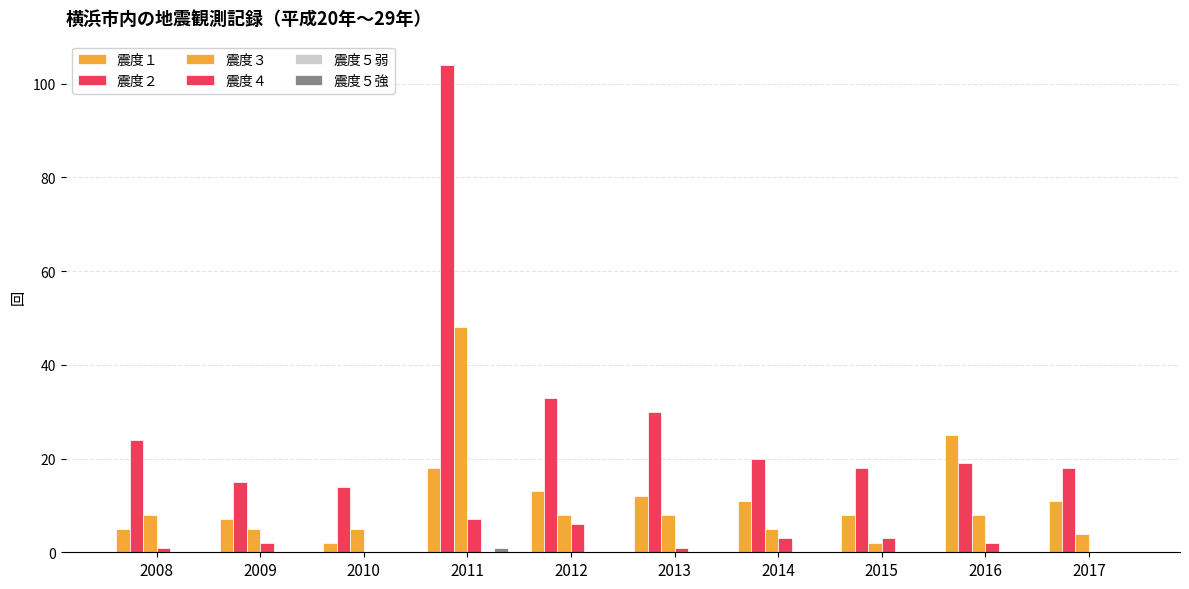

At 2009, list the series in order from largest to smallest.

震度２, 震度１, 震度３, 震度４, 震度５弱, 震度５強